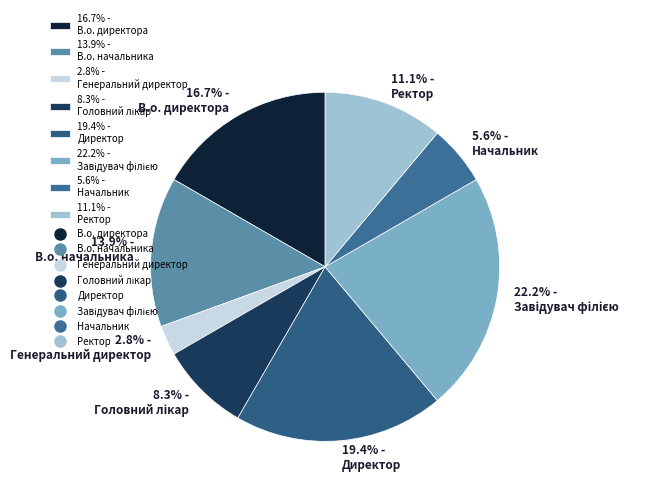

Which category has the smallest portion of the pie?

2.8% - Генеральний директор